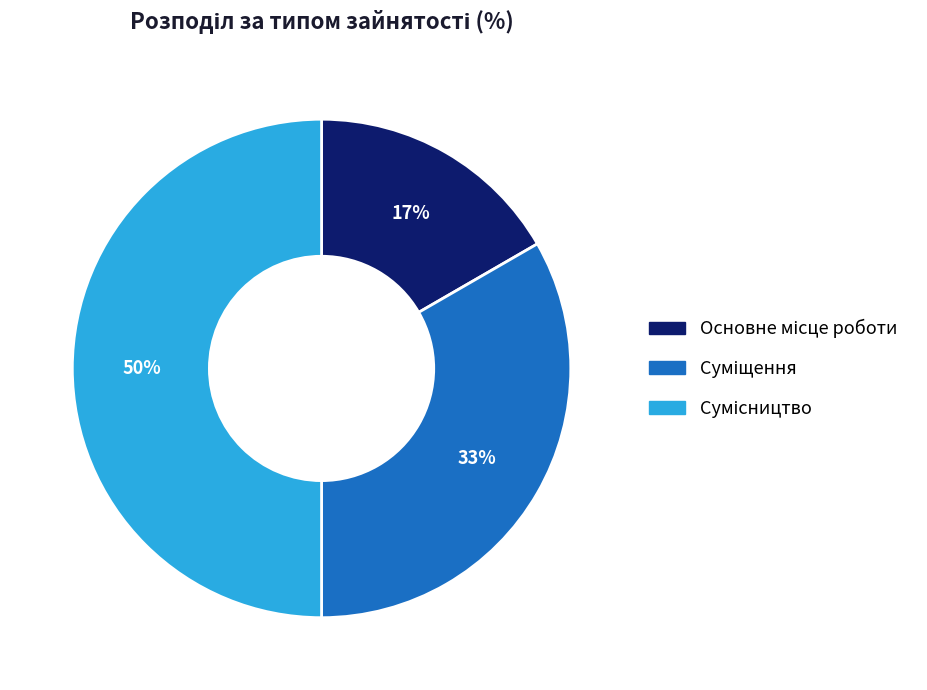

To the nearest percent, what is the average slice percentage?

33%